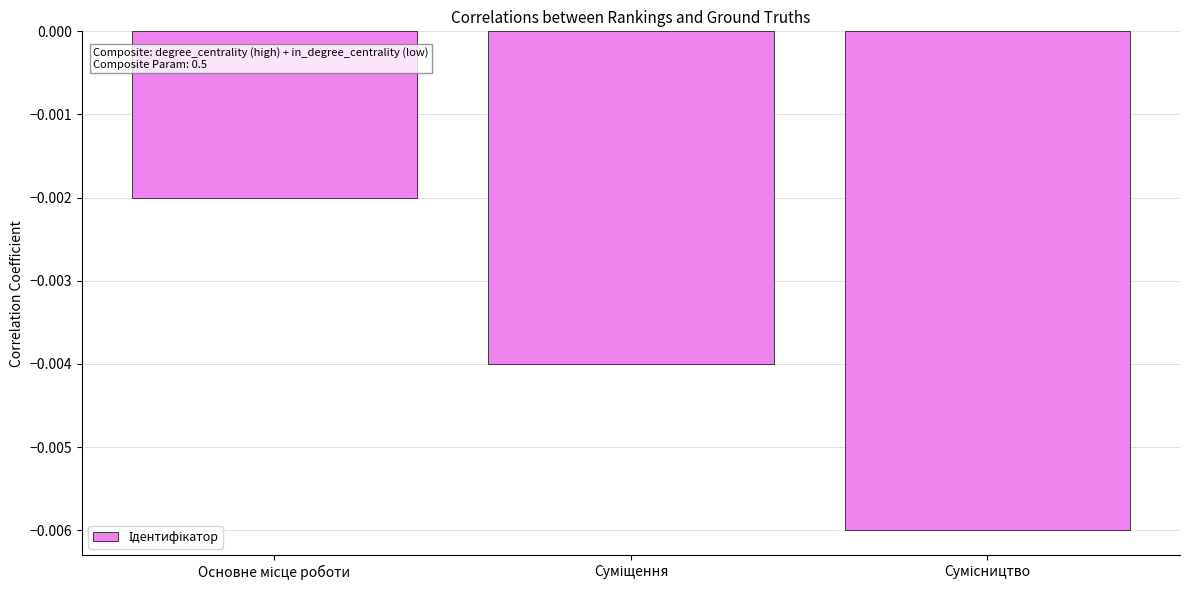

Is it true that the value at Основне місце роботи is -0.0?

False